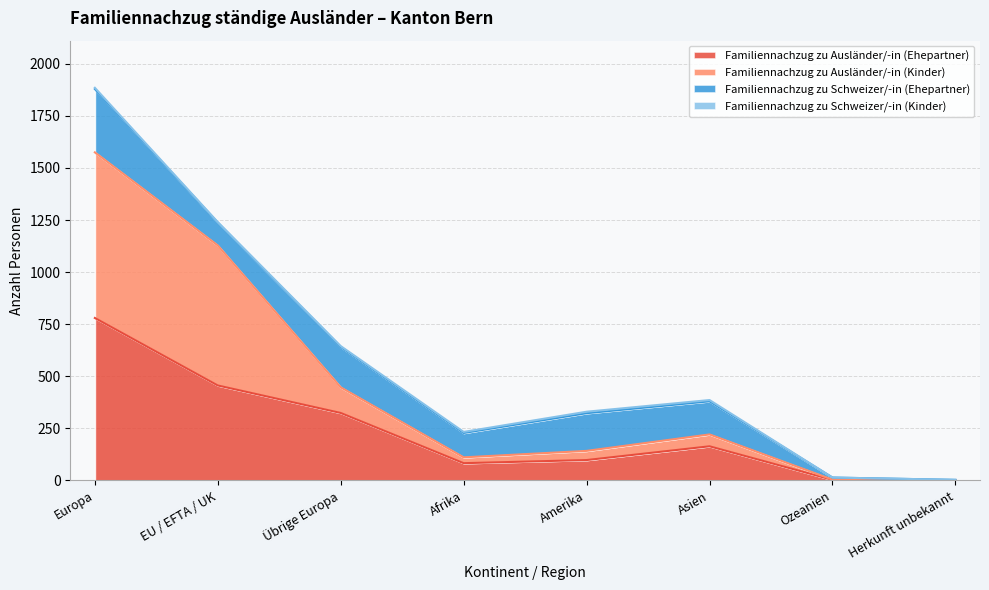

What is the sum of all Familiennachzug zu Ausländer/-in (Ehepartner) values?

1909